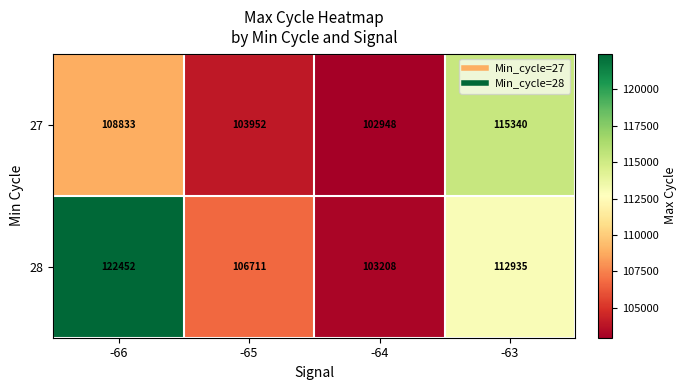

Reading left to right, extract all data points from this chart.

27: -66=108833	-65=103952	-64=102948	-63=115340
28: -66=122452	-65=106711	-64=103208	-63=112935